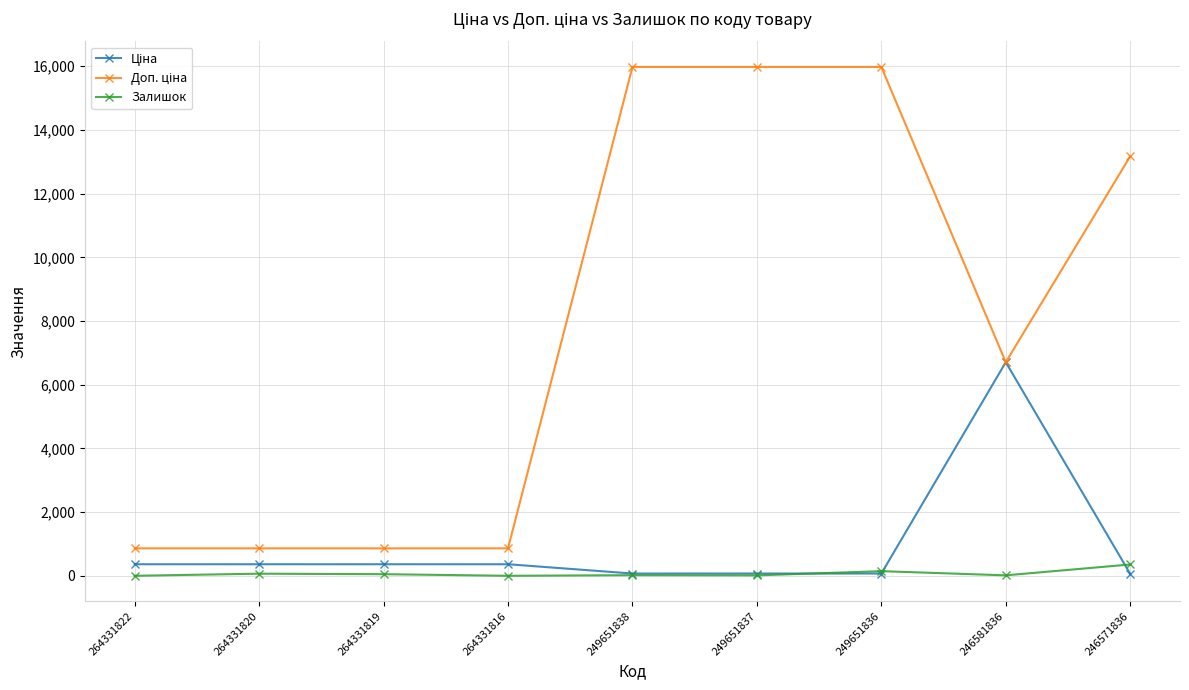

At how many categories does at least one series exceed 8234?

4